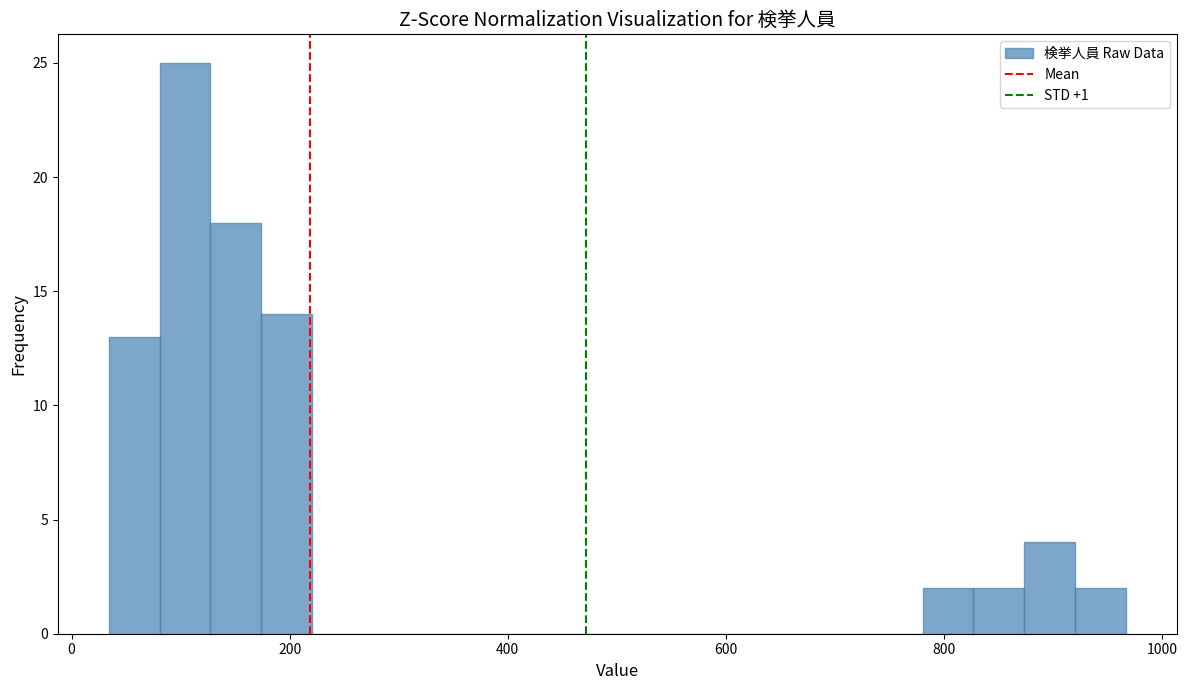

Read against the x-axis, roughly where is the centre of the tallest bar?

100